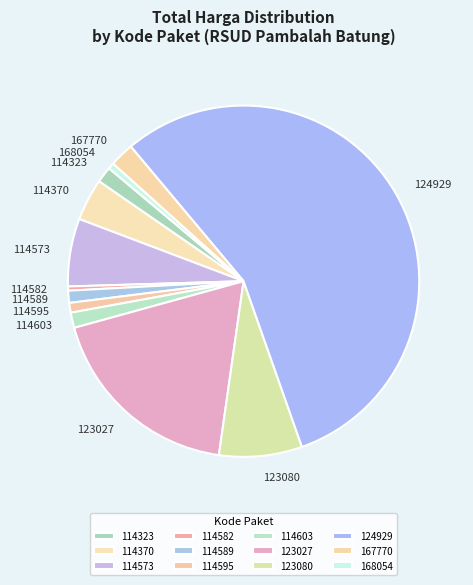

Approximately how many times larger is the value at 114582 compared to 114595?

0.4